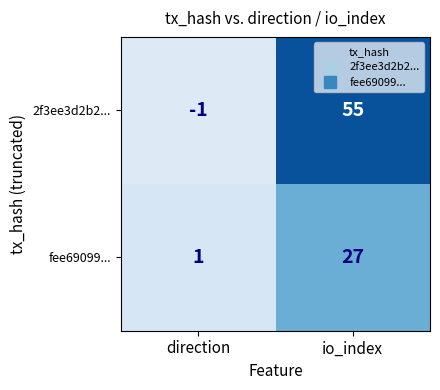

What is the difference between the 2f3ee3d2b2... values at io_index and direction?

56